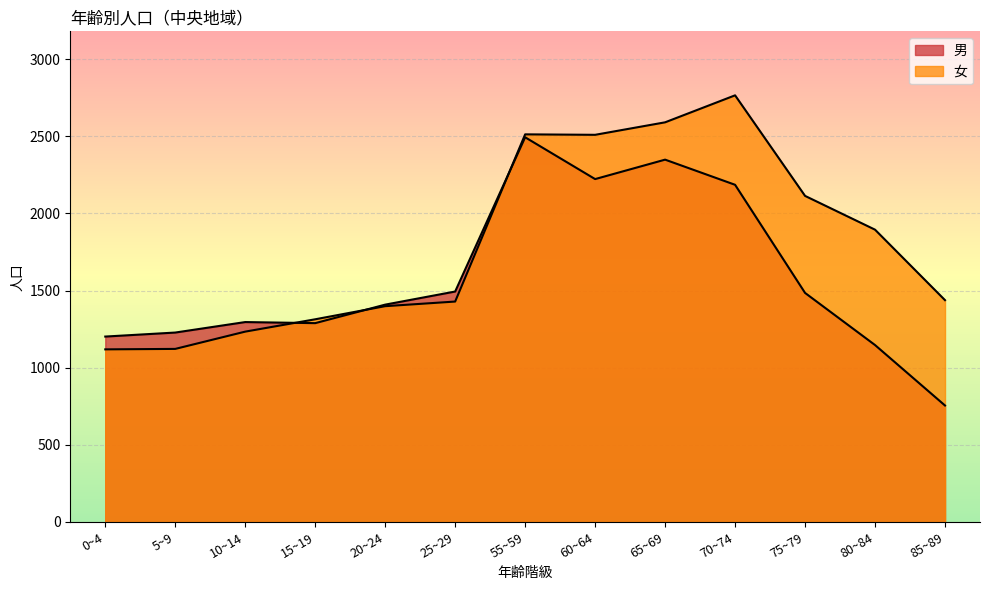

True or false: 女 has more than 2 interior local peaks.

False